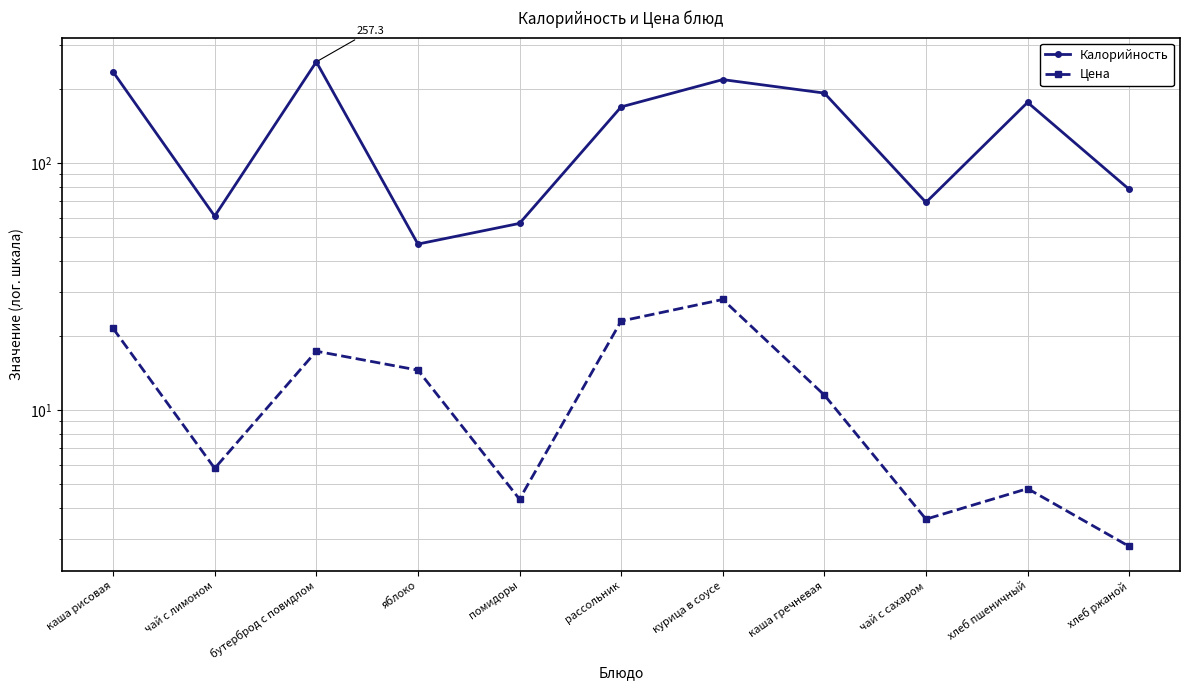

Is it true that Цена equals 1.3 at помидоры?

False